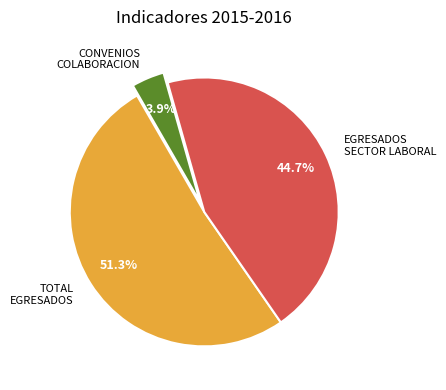

Which slice is the largest?

TOTAL EGRESADOS